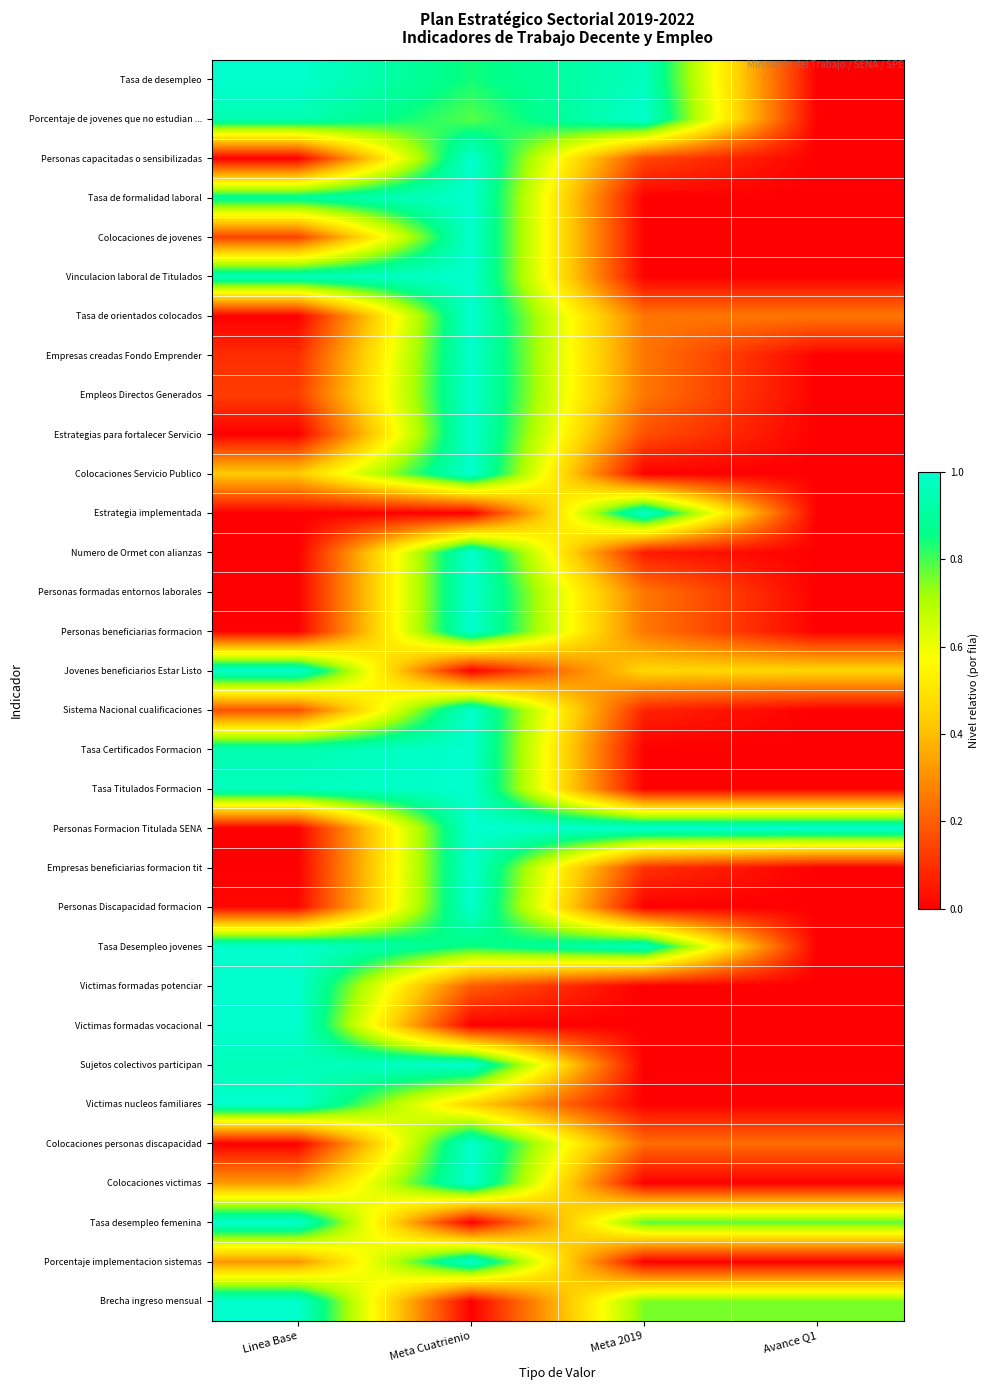

Reading right to left, transcribe all the data shown in this chart.

Tasa de desempleo: Avance Q1=0.0	Meta 2019=1.0	Meta Cuatrienio=0.8	Linea Base=1.0
Porcentaje de jovenes que no estudian ...: Avance Q1=0.0	Meta 2019=1.0	Meta Cuatrienio=0.8	Linea Base=0.9
Personas capacitadas o sensibilizadas: Avance Q1=0.0	Meta 2019=0.1	Meta Cuatrienio=1.0	Linea Base=0.0
Tasa de formalidad laboral: Avance Q1=0.0	Meta 2019=0.0	Meta Cuatrienio=1.0	Linea Base=0.9
Colocaciones de jovenes: Avance Q1=0.0	Meta 2019=0.0	Meta Cuatrienio=1.0	Linea Base=0.1
Vinculacion laboral de Titulados: Avance Q1=0.0	Meta 2019=0.0	Meta Cuatrienio=1.0	Linea Base=1.0
Tasa de orientados colocados: Avance Q1=0.3	Meta 2019=0.3	Meta Cuatrienio=1.0	Linea Base=0.0
Empresas creadas Fondo Emprender: Avance Q1=0.0	Meta 2019=0.2	Meta Cuatrienio=1.0	Linea Base=0.1
Empleos Directos Generados: Avance Q1=0.0	Meta 2019=0.2	Meta Cuatrienio=1.0	Linea Base=0.1
Estrategias para fortalecer Servicio: Avance Q1=0.0	Meta 2019=0.2	Meta Cuatrienio=1.0	Linea Base=0.0
Colocaciones Servicio Publico: Avance Q1=0.0	Meta 2019=0.0	Meta Cuatrienio=1.0	Linea Base=0.4
Estrategia implementada: Avance Q1=0.0	Meta 2019=1.0	Meta Cuatrienio=0.0	Linea Base=0.0
Numero de Ormet con alianzas: Avance Q1=0.0	Meta 2019=0.1	Meta Cuatrienio=1.0	Linea Base=0.0
Personas formadas entornos laborales: Avance Q1=0.0	Meta 2019=0.2	Meta Cuatrienio=1.0	Linea Base=0.0
Personas beneficiarias formacion: Avance Q1=0.0	Meta 2019=0.2	Meta Cuatrienio=1.0	Linea Base=0.0
Jovenes beneficiarios Estar Listo: Avance Q1=0.5	Meta 2019=0.5	Meta Cuatrienio=0.0	Linea Base=1.0
Sistema Nacional cualificaciones: Avance Q1=0.0	Meta 2019=0.1	Meta Cuatrienio=1.0	Linea Base=0.2
Tasa Certificados Formacion: Avance Q1=0.0	Meta 2019=0.0	Meta Cuatrienio=1.0	Linea Base=0.9
Tasa Titulados Formacion: Avance Q1=0.0	Meta 2019=0.0	Meta Cuatrienio=1.0	Linea Base=1.0
Personas Formacion Titulada SENA: Avance Q1=1.0	Meta 2019=1.0	Meta Cuatrienio=1.0	Linea Base=0.0
Empresas beneficiarias formacion tit: Avance Q1=0.0	Meta 2019=0.1	Meta Cuatrienio=1.0	Linea Base=0.0
Personas Discapacidad formacion: Avance Q1=0.0	Meta 2019=0.0	Meta Cuatrienio=1.0	Linea Base=0.0
Tasa Desempleo jovenes: Avance Q1=0.0	Meta 2019=1.0	Meta Cuatrienio=0.8	Linea Base=1.0
Victimas formadas potenciar: Avance Q1=0.0	Meta 2019=0.0	Meta Cuatrienio=0.2	Linea Base=1.0
Victimas formadas vocacional: Avance Q1=0.0	Meta 2019=0.0	Meta Cuatrienio=0.0	Linea Base=1.0
Sujetos colectivos participan: Avance Q1=0.0	Meta 2019=0.0	Meta Cuatrienio=1.0	Linea Base=1.0
Victimas nucleos familiares: Avance Q1=0.0	Meta 2019=0.0	Meta Cuatrienio=0.4	Linea Base=1.0
Colocaciones personas discapacidad: Avance Q1=0.2	Meta 2019=0.2	Meta Cuatrienio=1.0	Linea Base=0.0
Colocaciones victimas: Avance Q1=0.0	Meta 2019=0.0	Meta Cuatrienio=1.0	Linea Base=0.3
Tasa desempleo femenina: Avance Q1=0.8	Meta 2019=0.8	Meta Cuatrienio=0.0	Linea Base=1.0
Porcentaje implementacion sistemas: Avance Q1=0.0	Meta 2019=0.0	Meta Cuatrienio=1.0	Linea Base=0.3
Brecha ingreso mensual: Avance Q1=0.8	Meta 2019=0.8	Meta Cuatrienio=0.0	Linea Base=1.0